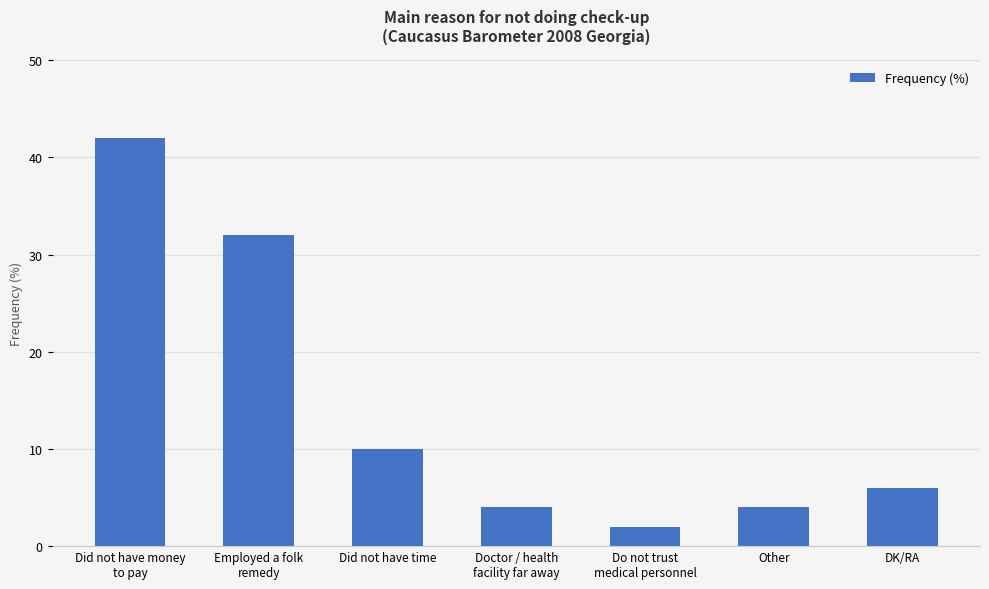

What is the difference between the values at Did not have time and Did not have money
to pay?

32